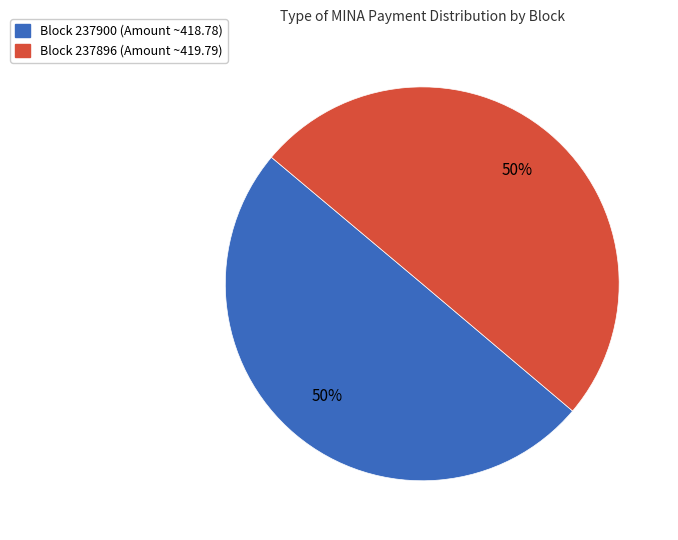

To the nearest percent, what is the average slice percentage?

50%